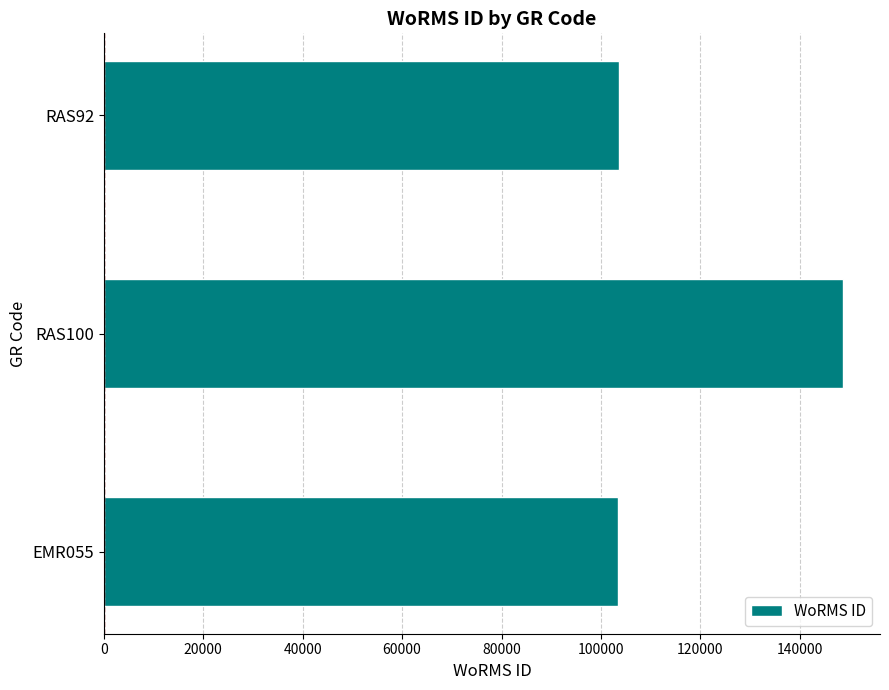

Is it true that the value at EMR055 is 103471?

True